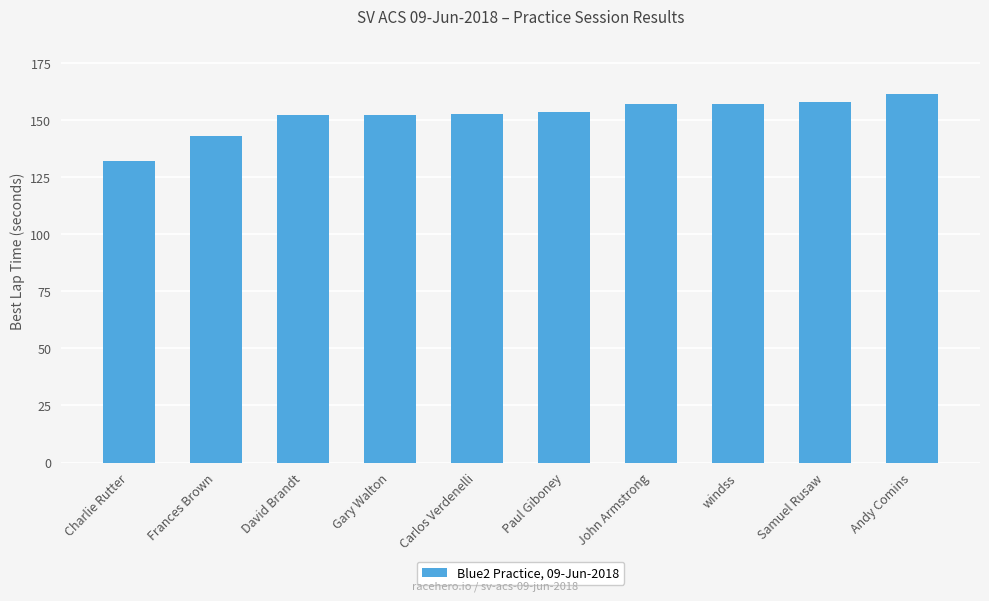

What is the minimum value shown in the chart?

132.3